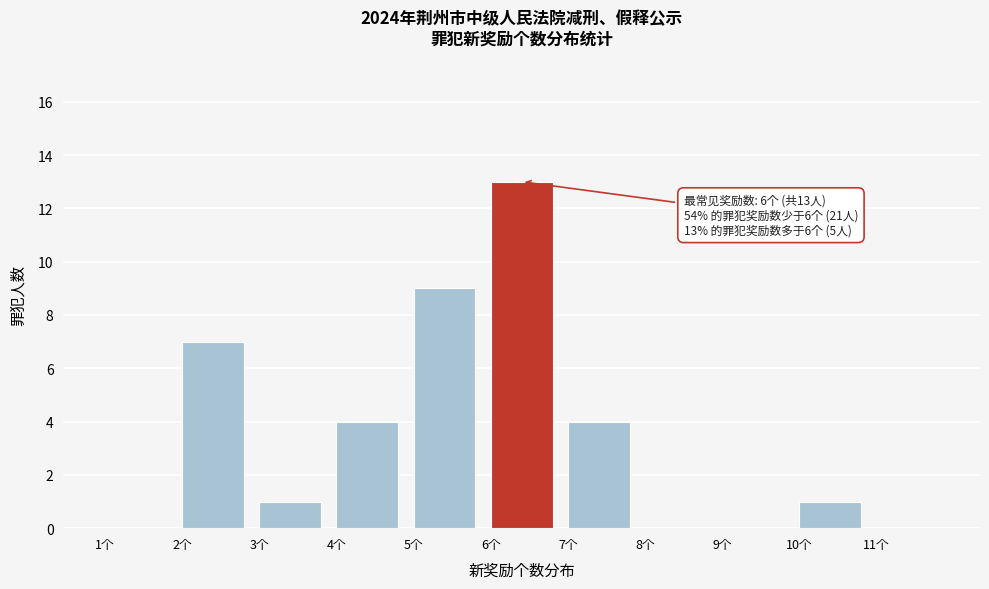

Over which range of the x-axis is the bar tallest?

6 to 7